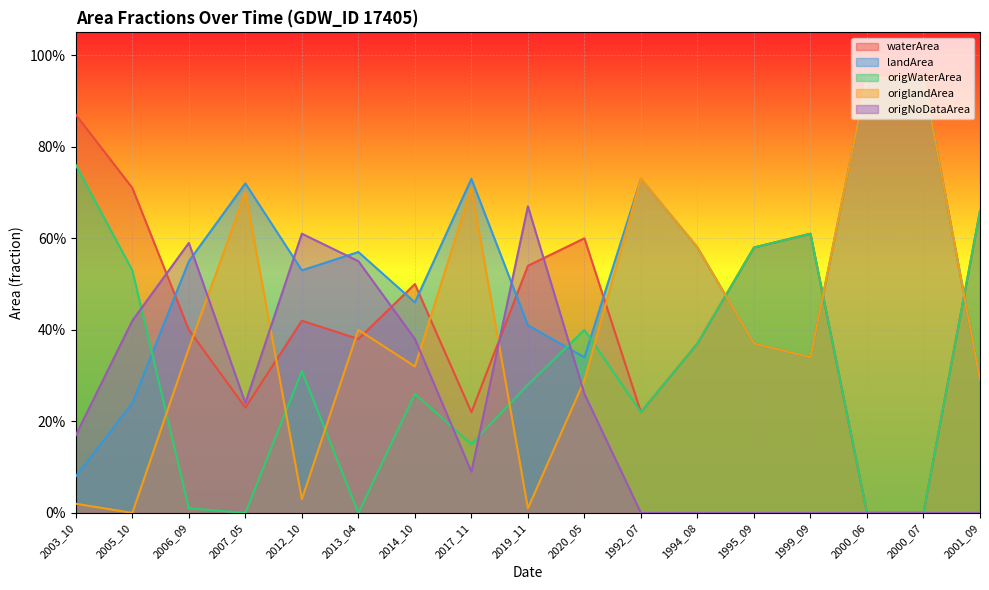

What value does the origNoDataArea series have at 2013_04?

0.6